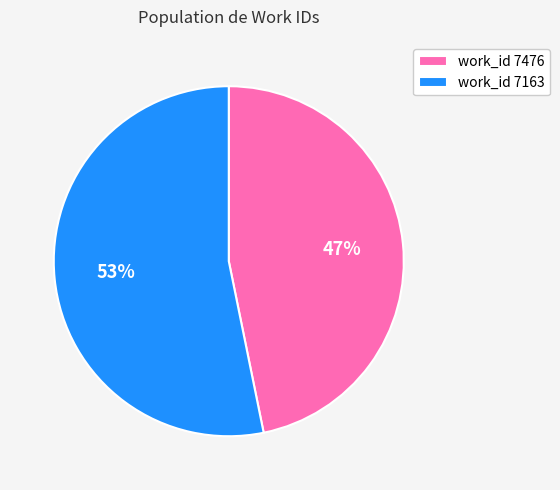

Count the number of slices in the pie.

2